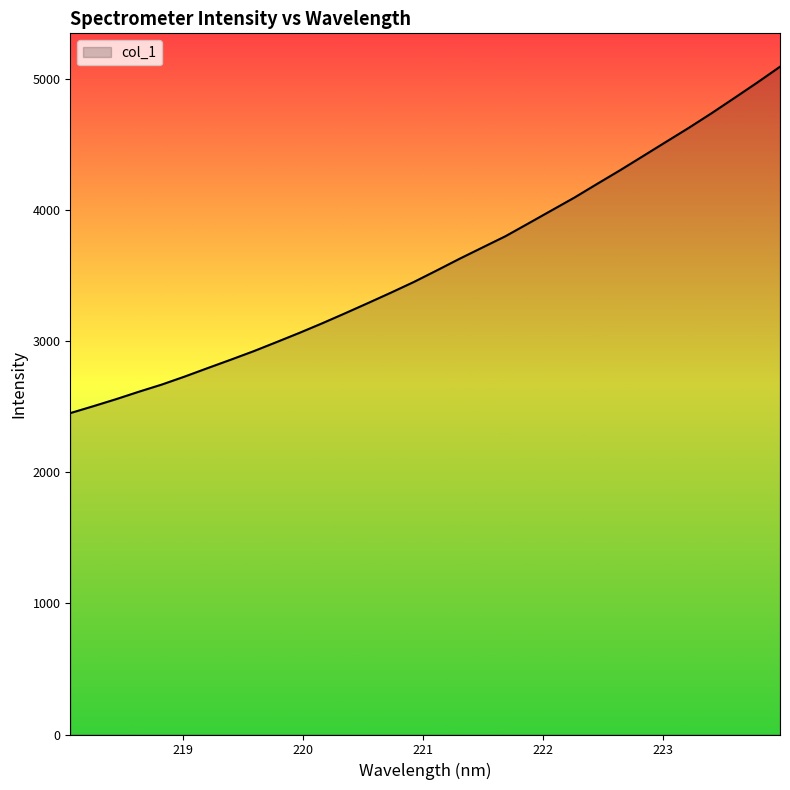

What is the smallest value displayed?

2453.3